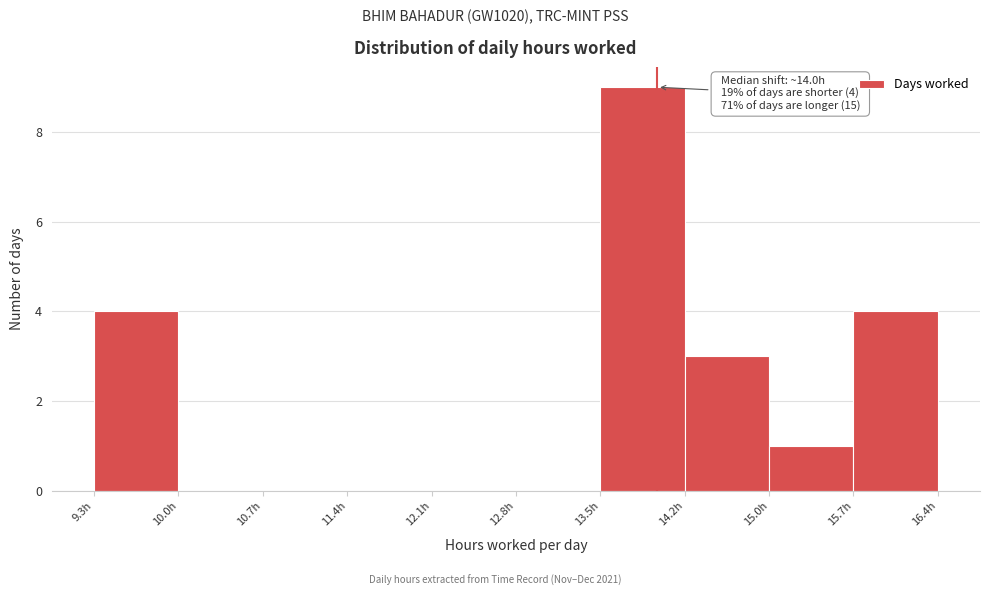

Which range on the x-axis has the tallest bar?

13.53 to 14.24